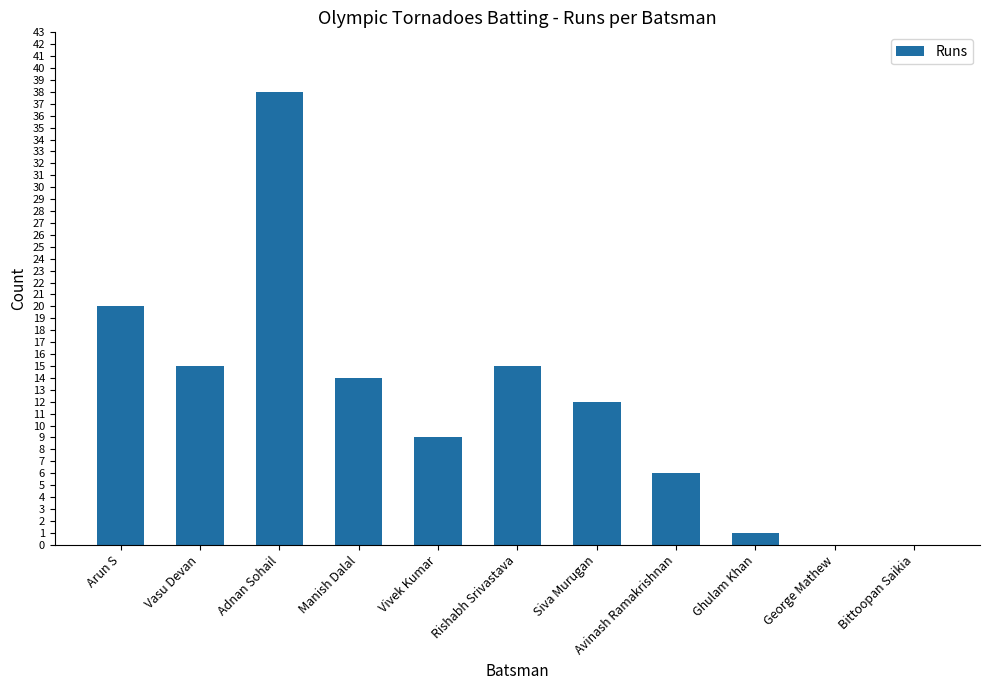

Reading left to right, extract all data points from this chart.

Arun S=20	Vasu Devan=15	Adnan Sohail=38	Manish Dalal=14	Vivek Kumar=9	Rishabh Srivastava=15	Siva Murugan=12	Avinash Ramakrishnan=6	Ghulam Khan=1	George Mathew=0	Bittoopan Saikia=0